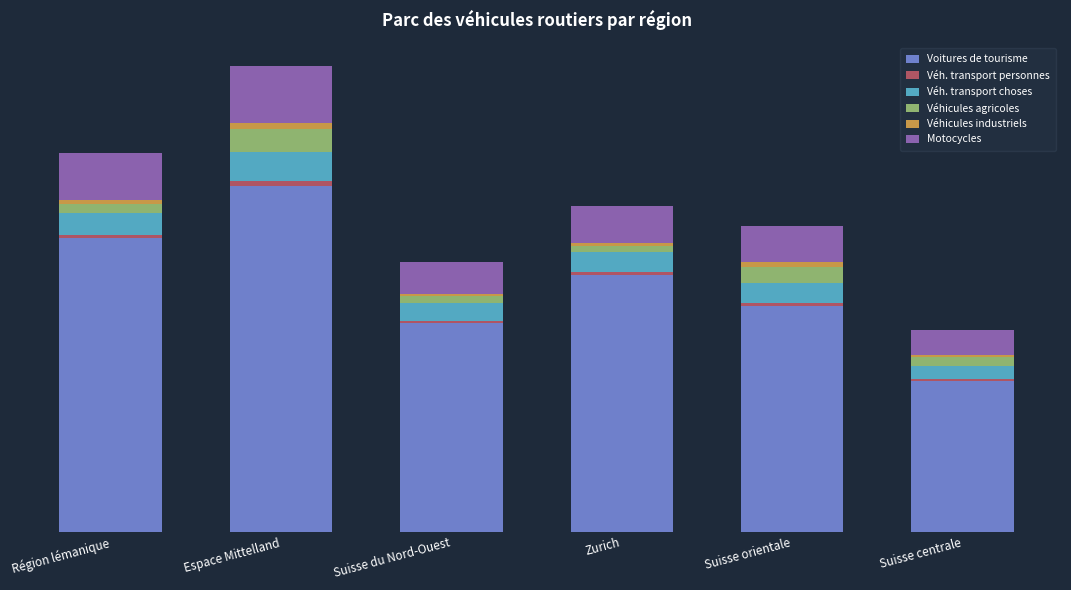

What are all the series names shown in the legend?

Voitures de tourisme, Véh. transport personnes, Véh. transport choses, Véhicules agricoles, Véhicules industriels, Motocycles